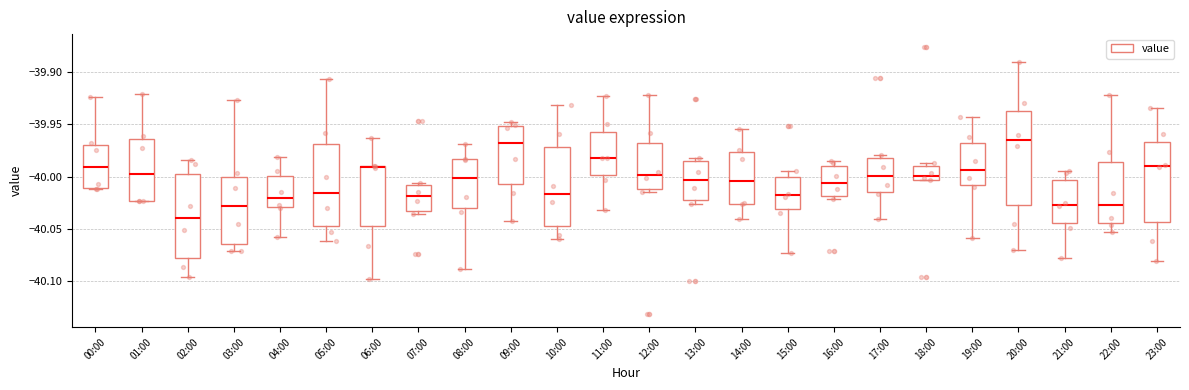

Reading left to right, transcribe this box plot: for each box, give where its median line is, the range the box spans, and where its two whiskers end, as read against the y-axis. The values are not printed on the chart, so give them approximately, as read against the axis.

00:00: median -39.990, box -40.010 to -39.970, whiskers -40.010 to -39.925
01:00: median -40.000, box -40.025 to -39.965, whiskers -40.025 to -39.920
02:00: median -40.040, box -40.075 to -40.000, whiskers -40.095 to -39.985
03:00: median -40.030, box -40.065 to -40.000, whiskers -40.070 to -39.925
04:00: median -40.020, box -40.030 to -40.000, whiskers -40.060 to -39.980
05:00: median -40.015, box -40.045 to -39.970, whiskers -40.060 to -39.905
06:00: median -39.990 (drawn on the box's upper edge), box -40.050 to -39.990, whiskers -40.100 to -39.965
07:00: median -40.020, box -40.035 to -40.010, whiskers -40.035 (just below the box's lower edge) to -40.005
08:00: median -40.000, box -40.030 to -39.985, whiskers -40.090 to -39.970
09:00: median -39.970, box -40.005 to -39.950, whiskers -40.040 to -39.950 (just above the box's upper edge)
10:00: median -40.015, box -40.045 to -39.970, whiskers -40.060 to -39.930
11:00: median -39.980, box -40.000 to -39.960, whiskers -40.030 to -39.925
12:00: median -40.000, box -40.010 to -39.970, whiskers -40.015 to -39.920
13:00: median -40.005, box -40.020 to -39.985, whiskers -40.025 to -39.980
14:00: median -40.005, box -40.025 to -39.975, whiskers -40.040 to -39.955
15:00: median -40.020, box -40.030 to -40.000, whiskers -40.075 to -39.995
16:00: median -40.005, box -40.020 to -39.990, whiskers -40.020 (just below the box's lower edge) to -39.985
17:00: median -40.000, box -40.015 to -39.985, whiskers -40.040 to -39.980
18:00: median -40.000, box -40.005 to -39.990, whiskers -40.005 to -39.985
19:00: median -39.995, box -40.010 to -39.970, whiskers -40.060 to -39.945
20:00: median -39.965, box -40.025 to -39.940, whiskers -40.070 to -39.890
21:00: median -40.025, box -40.045 to -40.005, whiskers -40.080 to -39.995
22:00: median -40.030, box -40.045 to -39.985, whiskers -40.055 to -39.925
23:00: median -39.990, box -40.045 to -39.965, whiskers -40.080 to -39.935